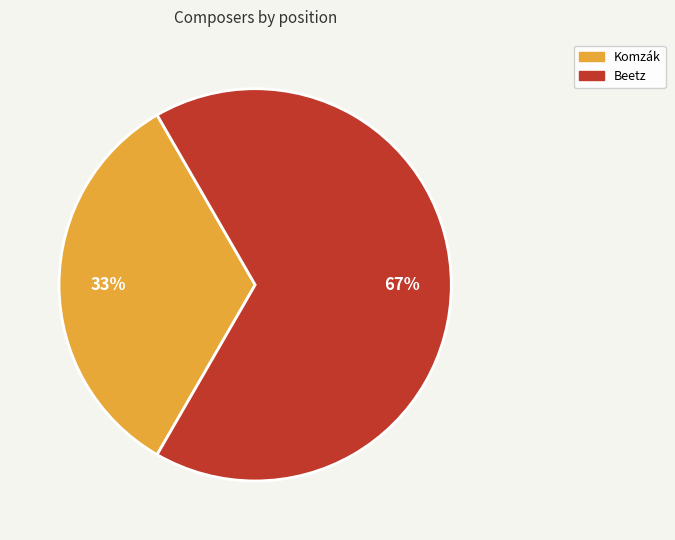

Which slice is the smallest?

Komzák